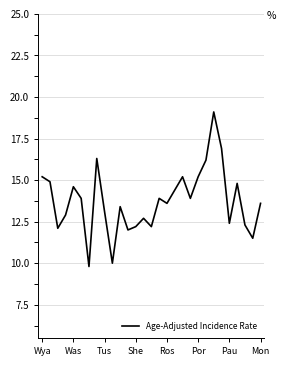

What is the minimum value shown in the chart?

9.8